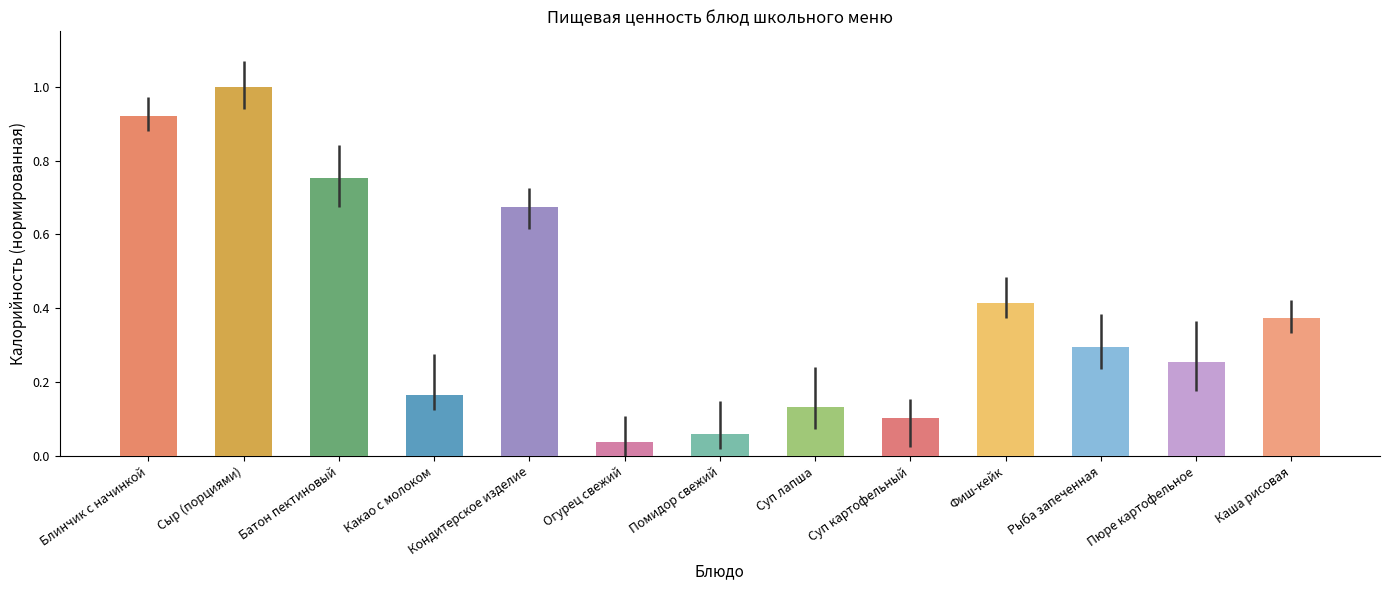

Is it true that the value at Суп лапша is 0.1?

True